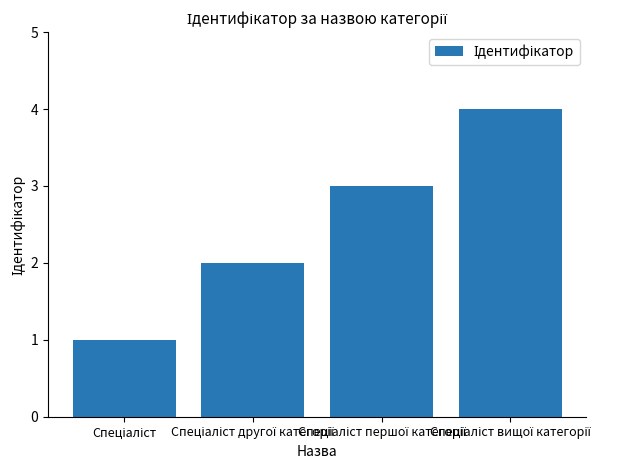

What is the difference between the second highest and second lowest values?

1